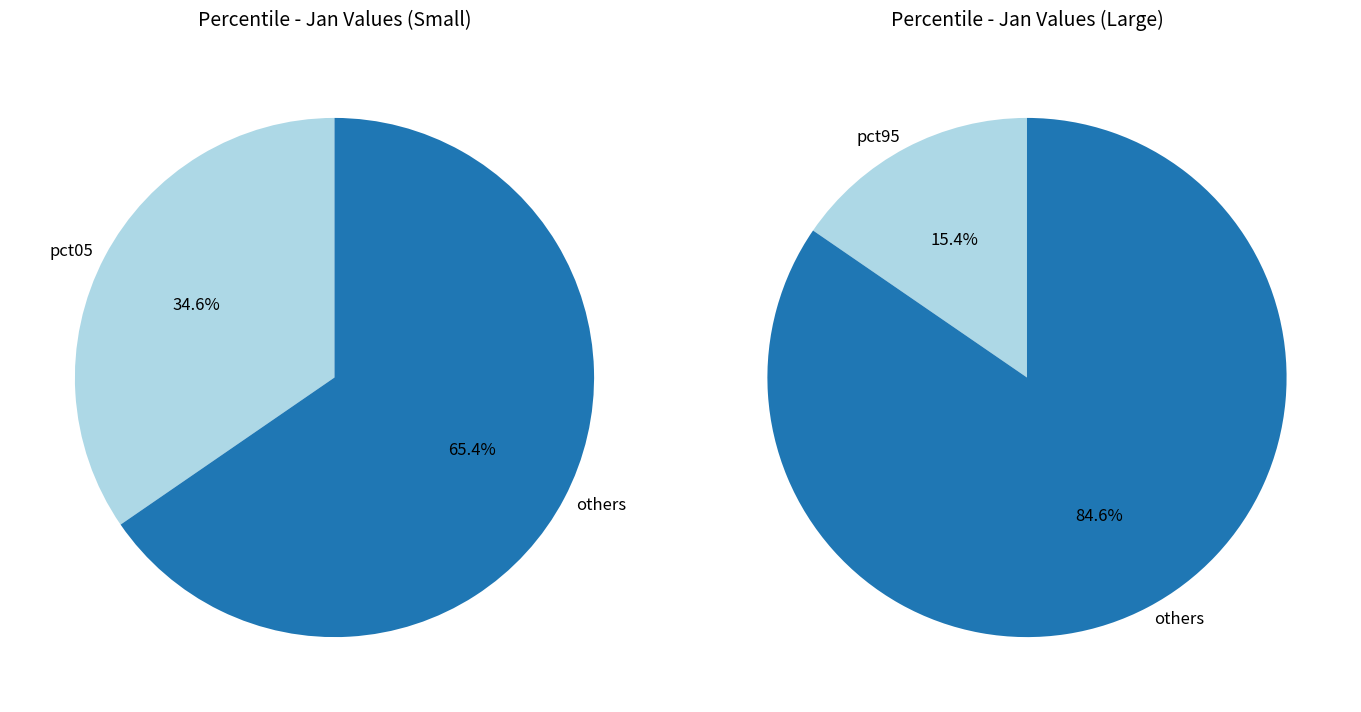

The pct65 slice represents 1% of the pie. True or false?

False